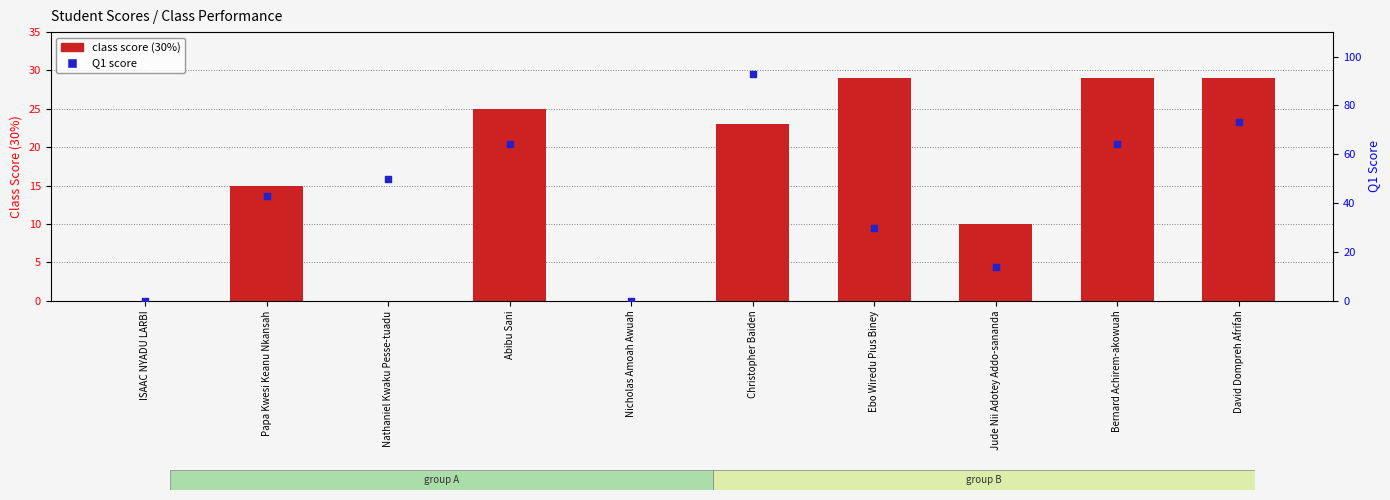

Which series contains the lowest Y value?

class score (30%)